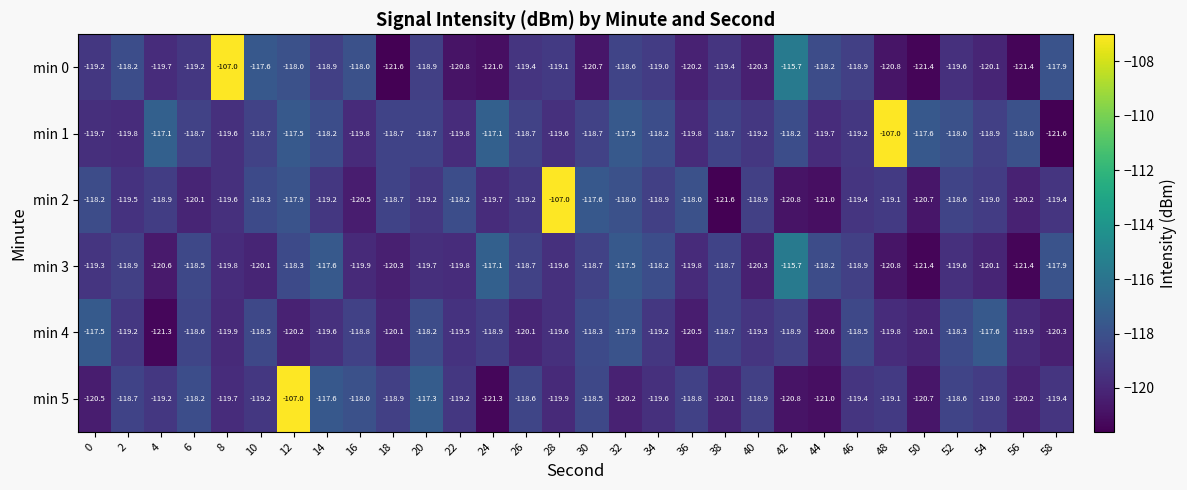

The min 0 series shows -119.2 at 0. True or false?

True